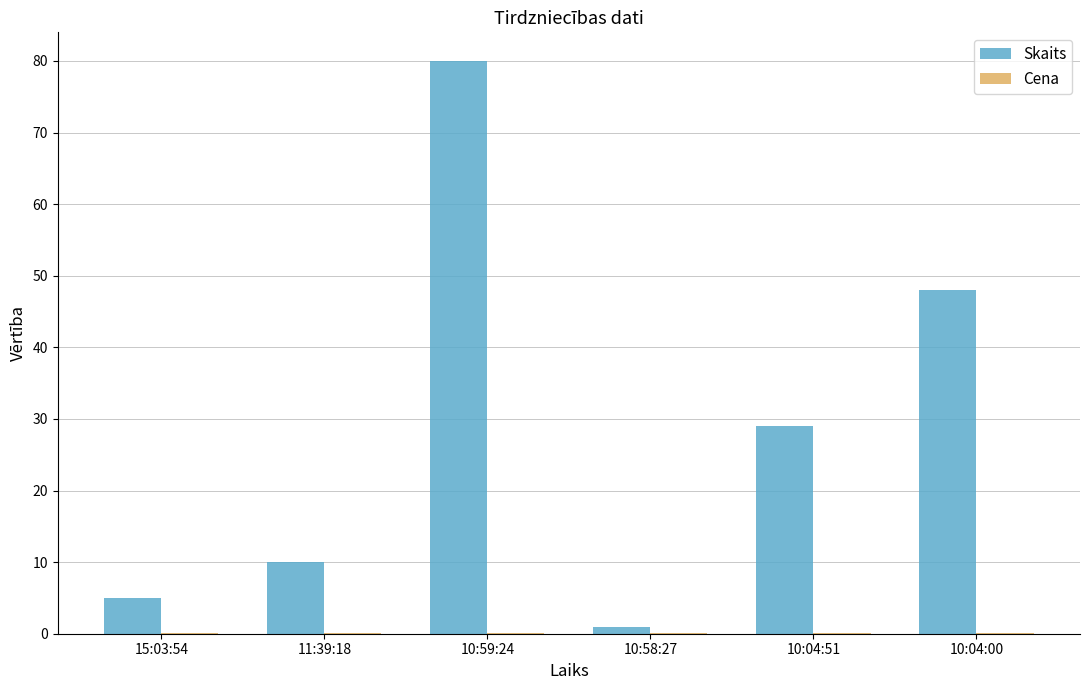

At which category is the sum across all series the highest?

10:59:24